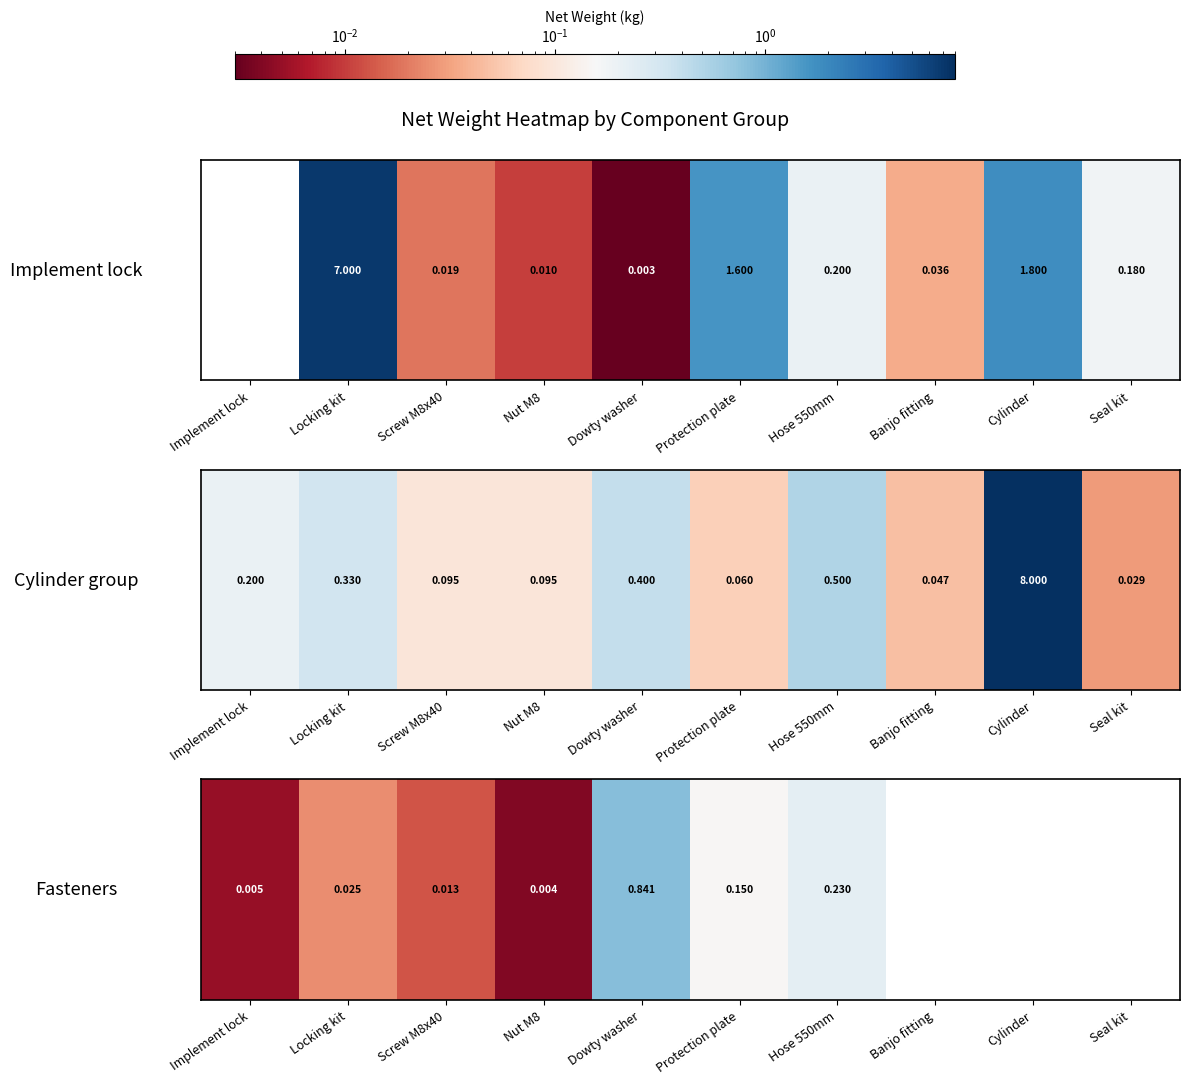

The chart shows a value of 0.0 at Implement lock. True or false?

True